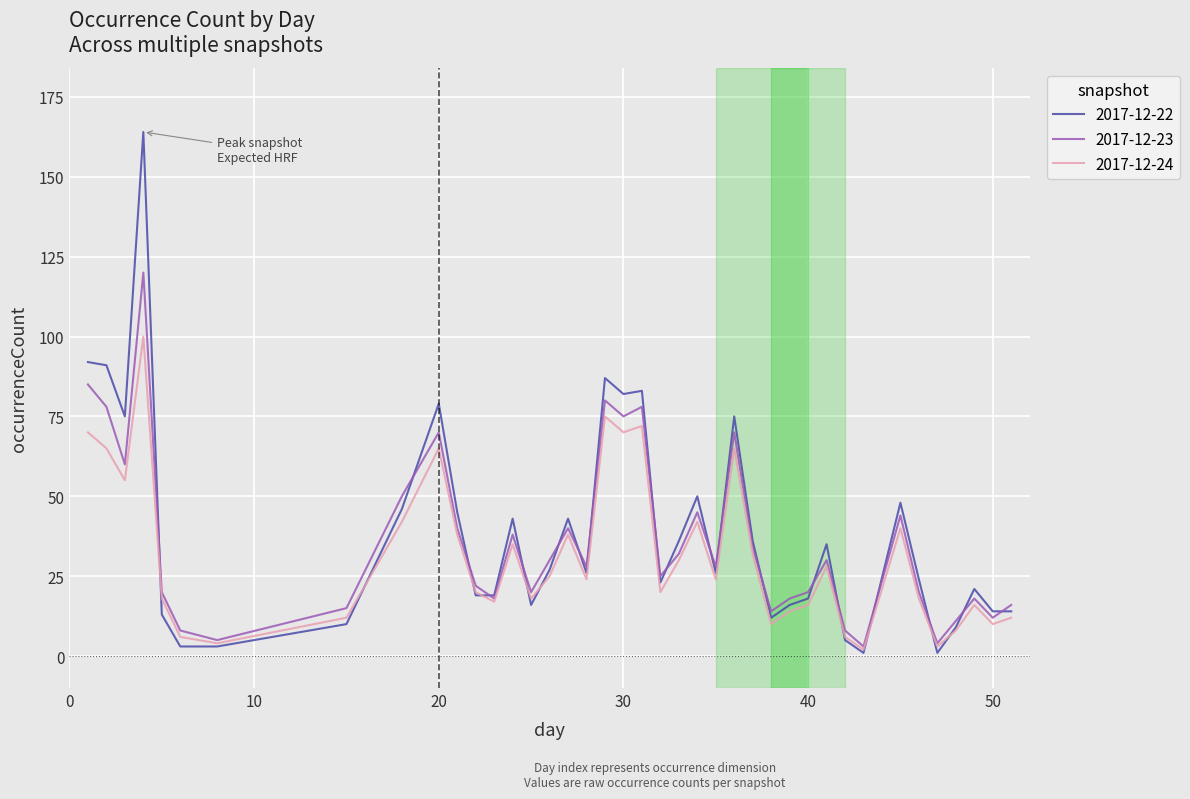

Rank the series by their average value, from lowest to highest.

2017-12-24, 2017-12-23, 2017-12-22